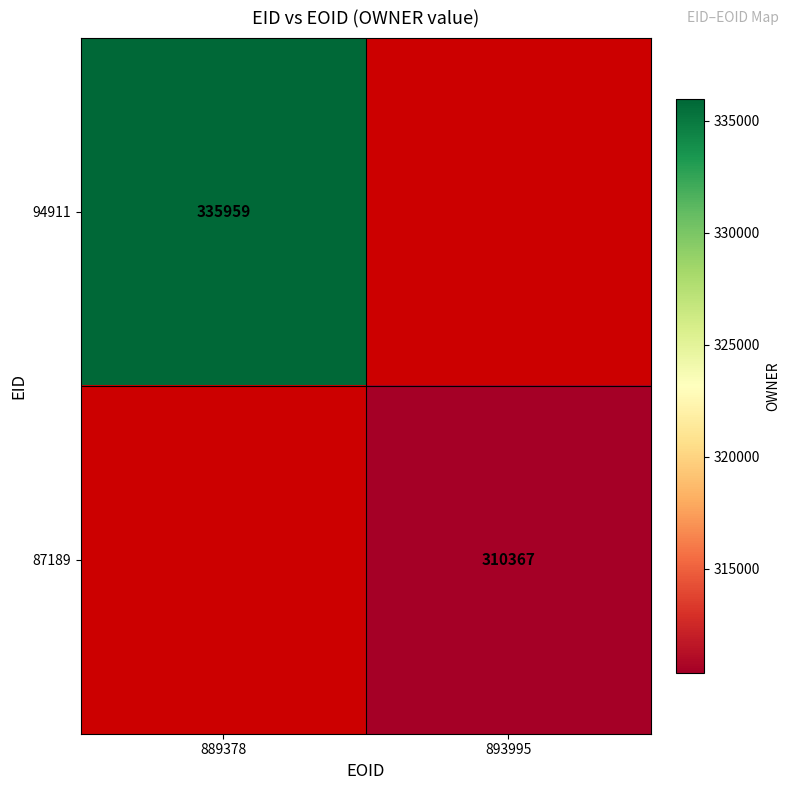

Is the value of 87189 at 893995 greater than the value of 94911 at 889378?

No